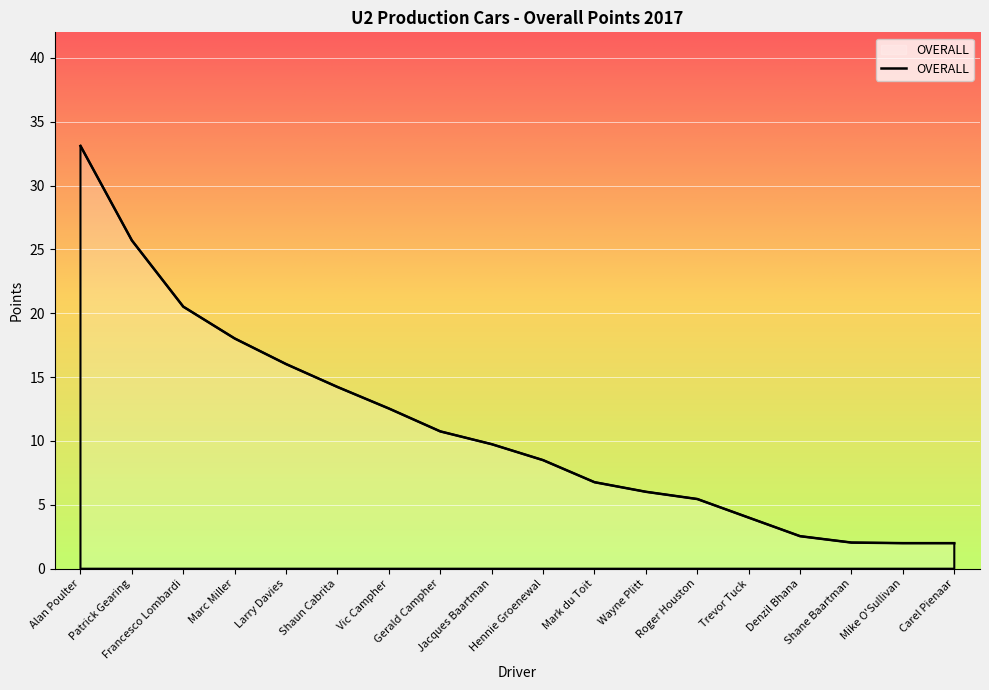

Reading left to right, list all the values displayed in this chart.

Alan Poulter=33.1	Patrick Gearing=25.7	Francesco Lombardi=20.5	Marc Miller=18.0	Larry Davies=16.0	Shaun Cabrita=14.2	Vic Campher=12.5	Gerald Campher=10.8	Jacques Baartman=9.7	Hennie Groenewal=8.5	Mark du Toit=6.8	Wayne Plitt=6.0	Roger Houston=5.5	Trevor Tuck=4.0	Denzil Bhana=2.5	Shane Baartman=2.0	Mike O'Sullivan=2.0	Carel Pienaar=2.0